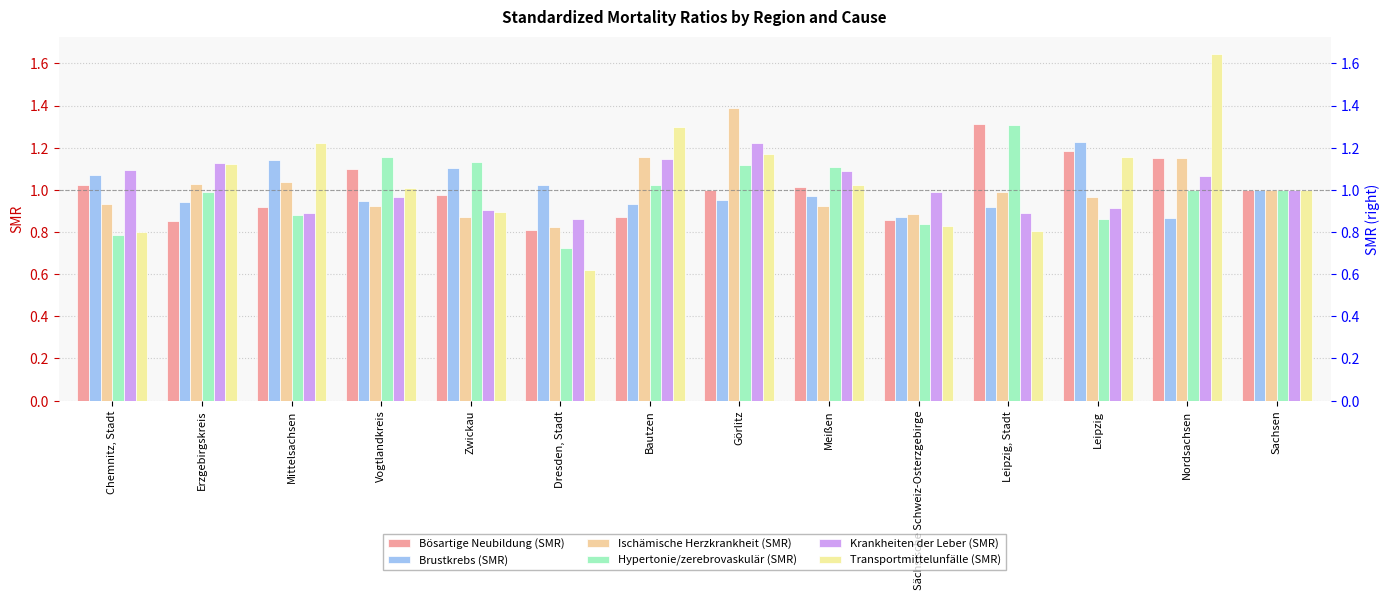

Rank the categories by Hypertonie/zerebrovaskulär (SMR) value from lowest to highest.

Dresden, Stadt, Chemnitz, Stadt, Sächsische Schweiz-Osterzgebirge, Leipzig, Mittelsachsen, Erzgebirgskreis, Nordsachsen, Sachsen, Bautzen, Meißen, Görlitz, Zwickau, Vogtlandkreis, Leipzig, Stadt